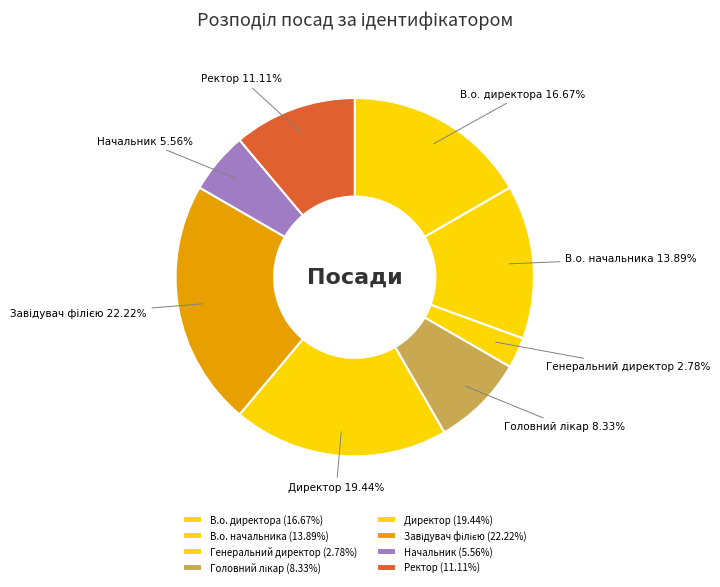

The Директор slice represents 26% of the pie. True or false?

False